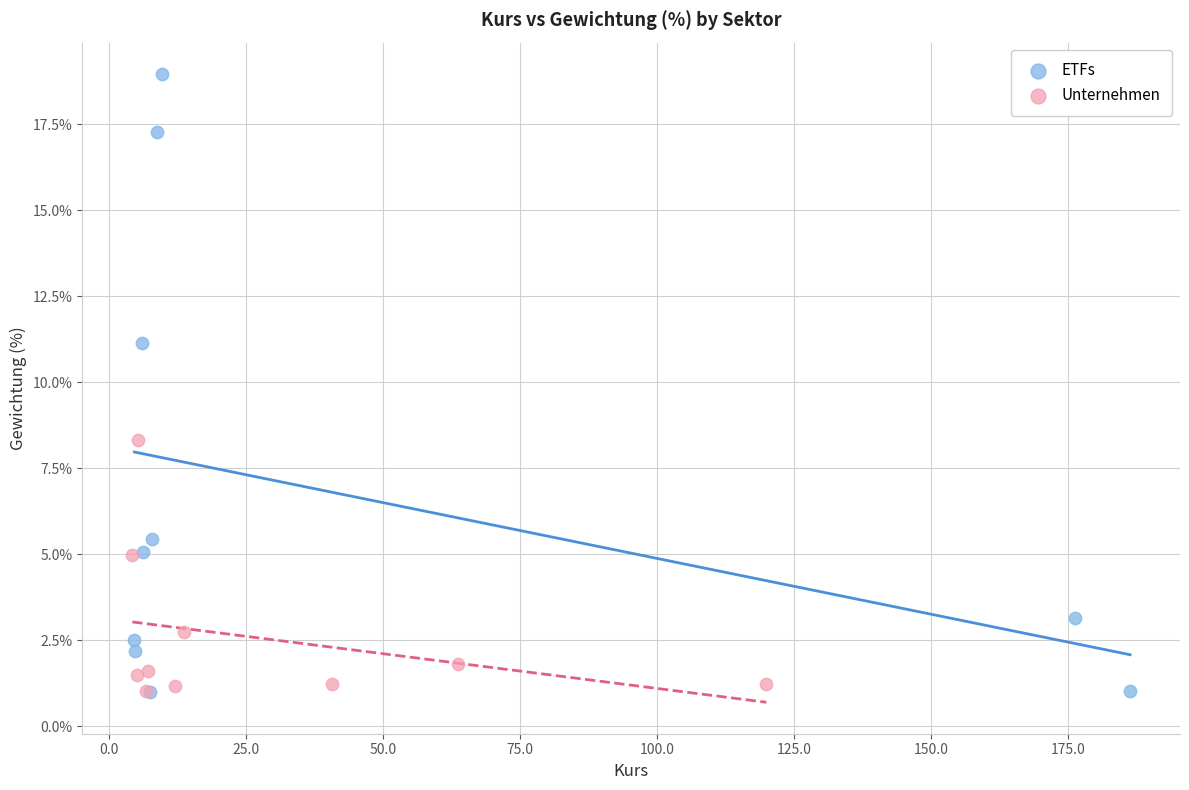

Which series has the largest Y range (max minus min)?

ETFs